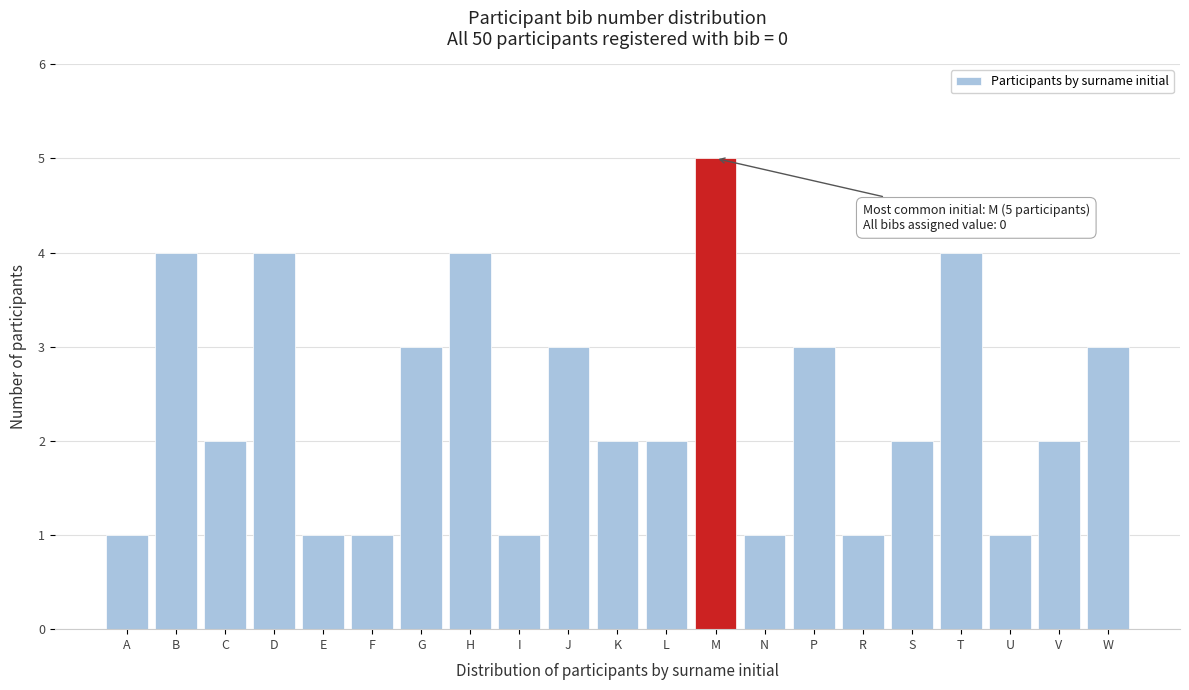

Reading right to left, extract all data points from this chart.

3	2	1	4	2	1	3	1	5	2	2	3	1	4	3	1	1	4	2	4	1